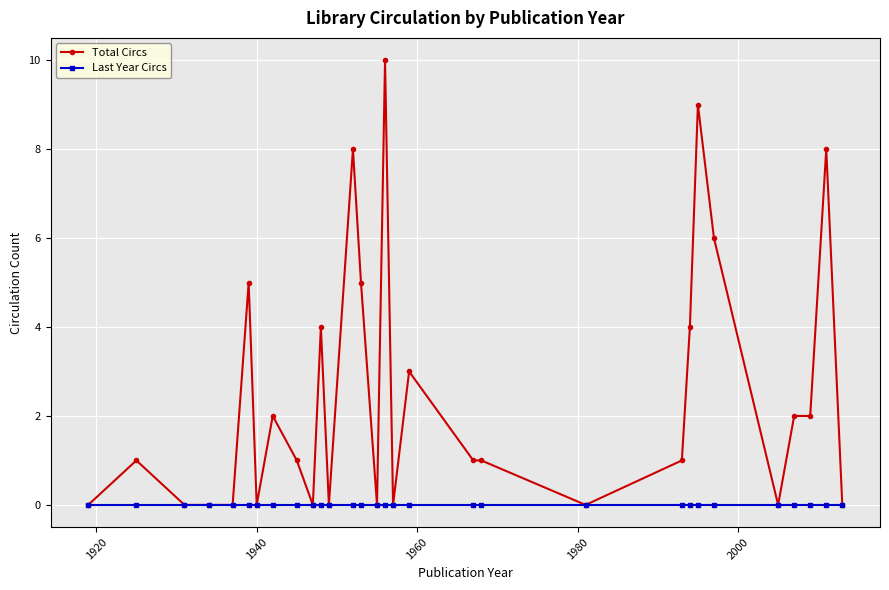

Reading right to left, list all the values displayed in this chart.

Total Circs: 0	8	2	2	0	6	9	4	1	0	1	1	3	0	10	0	5	8	0	4	0	1	2	0	5	0	0	0	1	0
Last Year Circs: 0	0	0	0	0	0	0	0	0	0	0	0	0	0	0	0	0	0	0	0	0	0	0	0	0	0	0	0	0	0